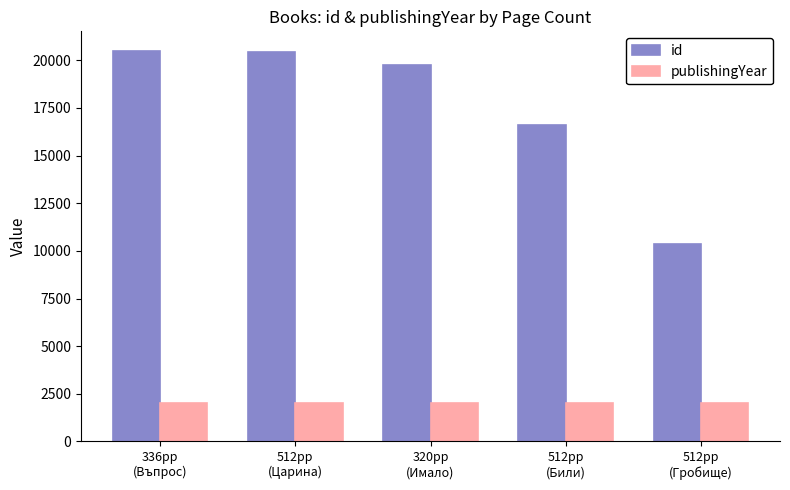

List the series in order of their overall mean, highest first.

id, publishingYear